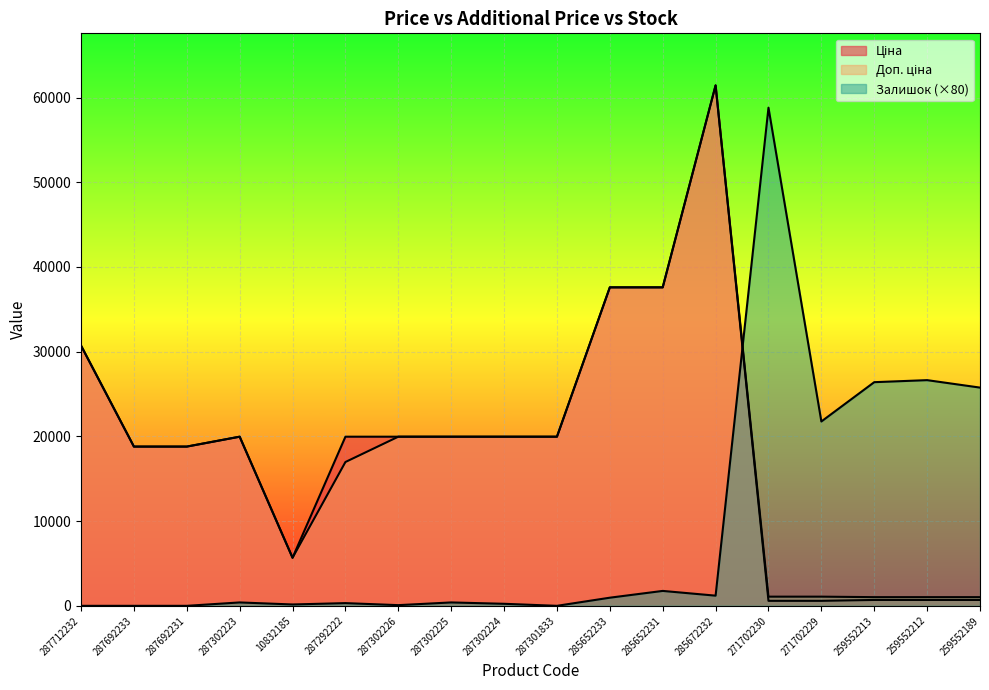

True or false: Доп. ціна and Ціна cross at least once.

False